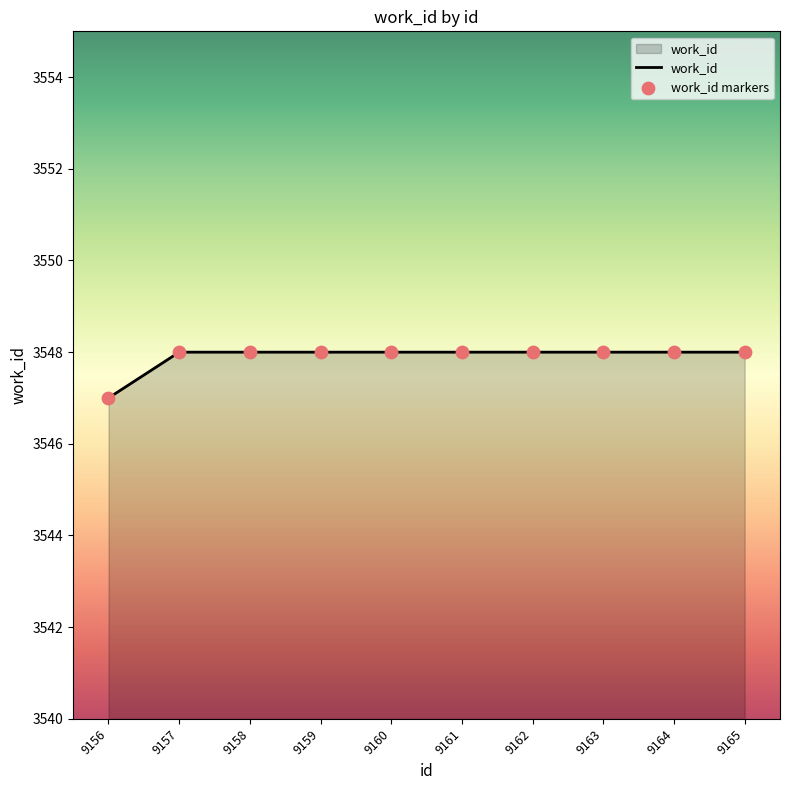

Which has a higher value, 9156 or 9161?

9161